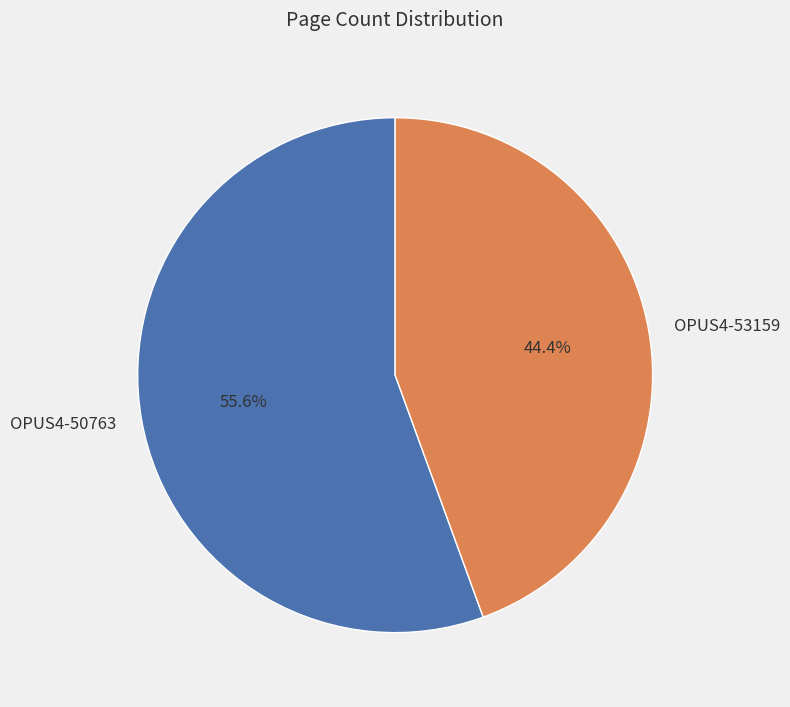

Does any single category account for the majority?

Yes